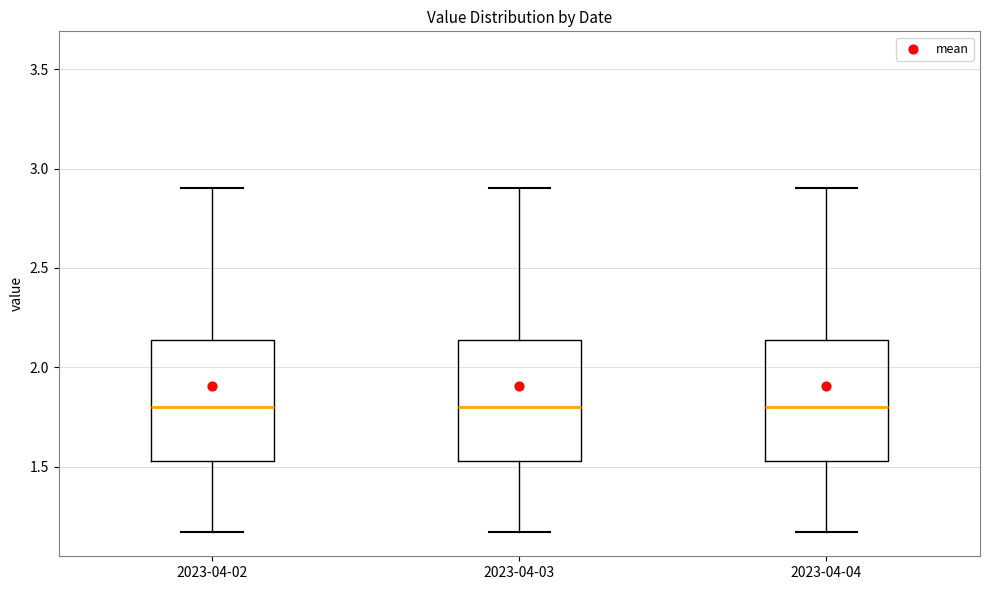

Reading left to right, transcribe this box plot: for each box, give where its median line is, the range the box spans, and where its two whiskers end, as read against the y-axis. The values are not printed on the chart, so give them approximately, as read against the axis.

2023-04-02: median 1.80, box 1.55 to 2.15, whiskers 1.15 to 2.90
2023-04-03: median 1.80, box 1.55 to 2.15, whiskers 1.15 to 2.90
2023-04-04: median 1.80, box 1.55 to 2.15, whiskers 1.15 to 2.90